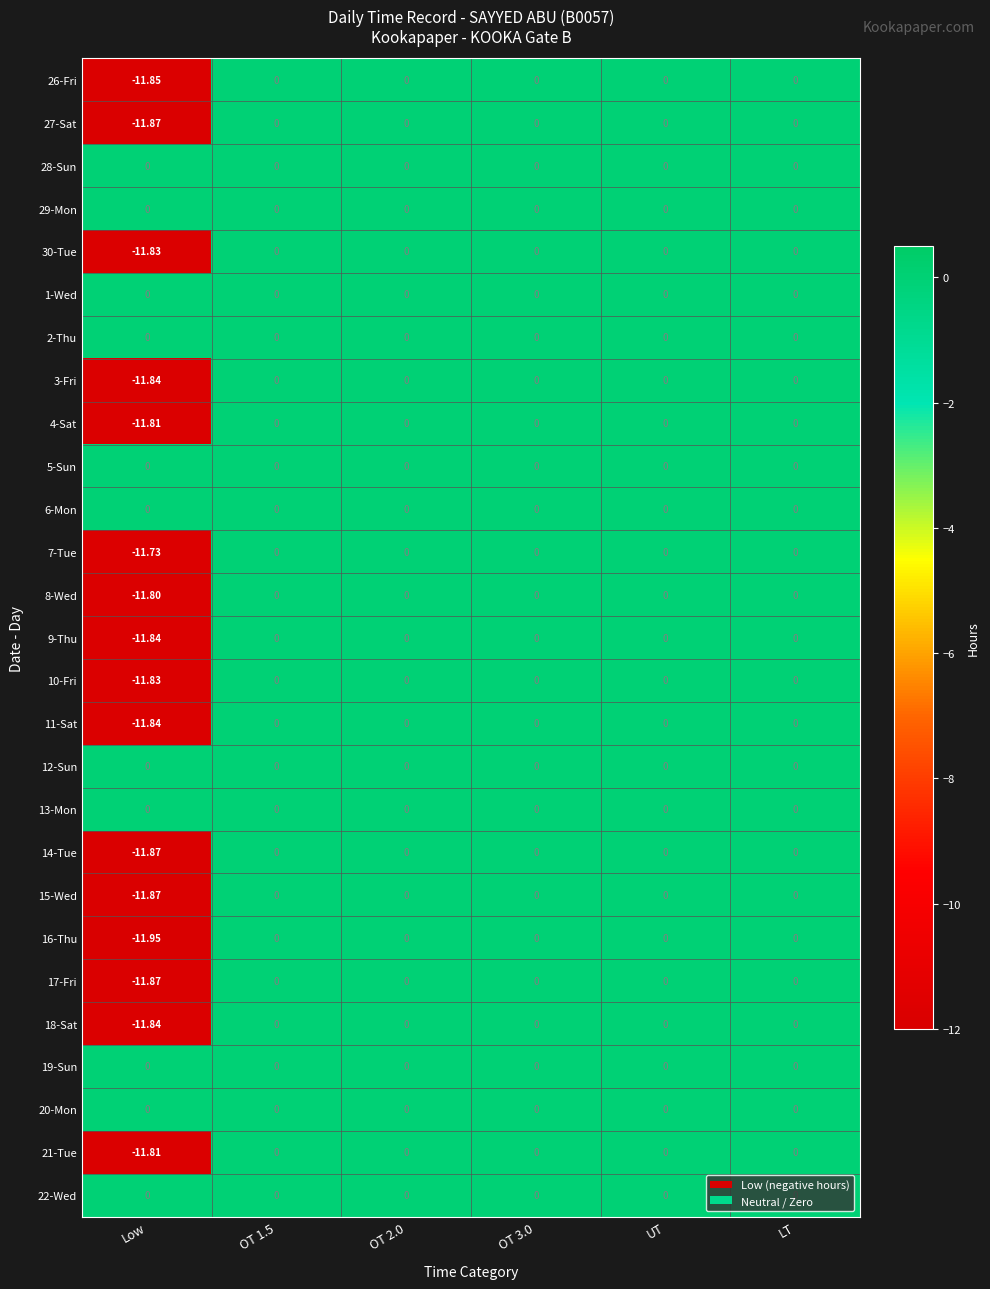

At which category is the sum across all series the highest?

OT 1.5